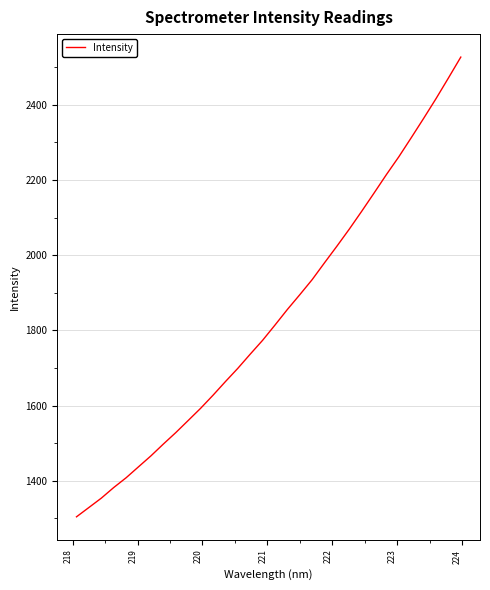

Does the chart have visible grid lines?

Yes